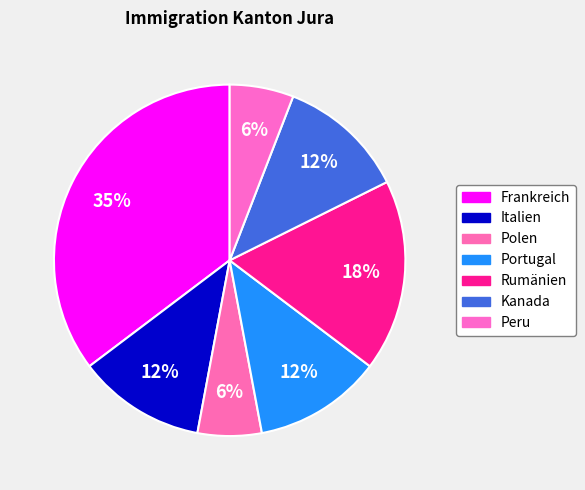

Count the number of slices in the pie.

7